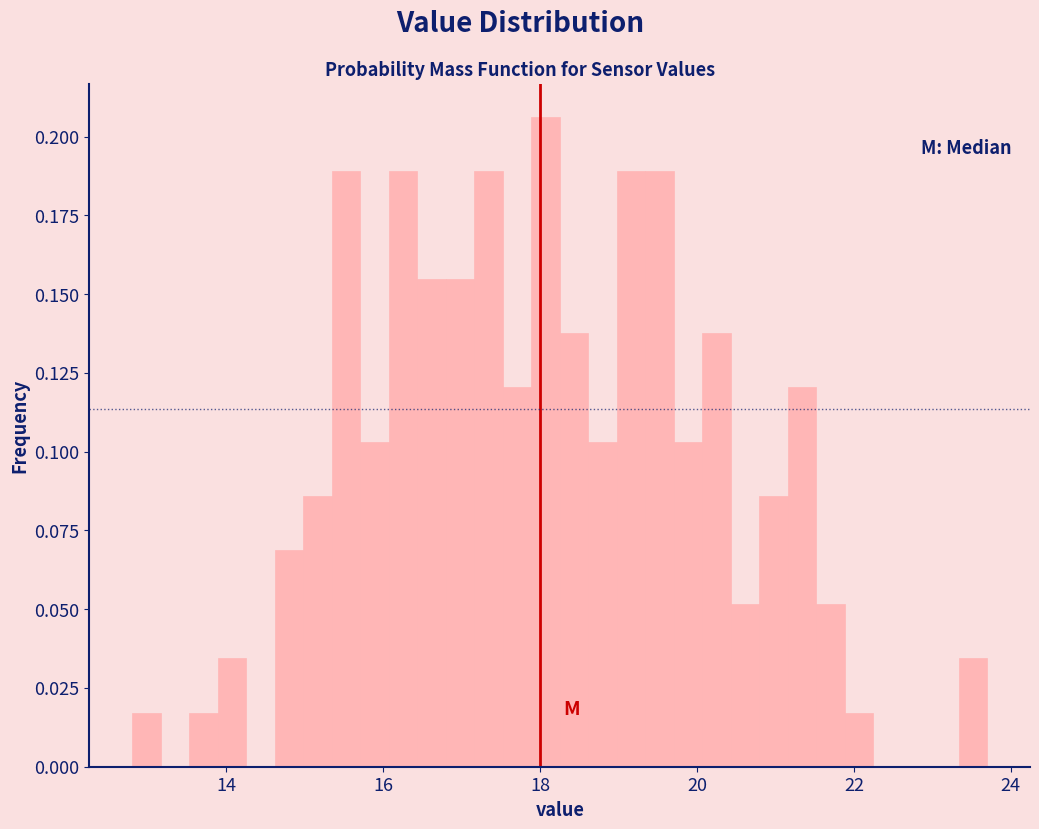

Read against the x-axis, roughly where is the centre of the tallest bar?

18.0